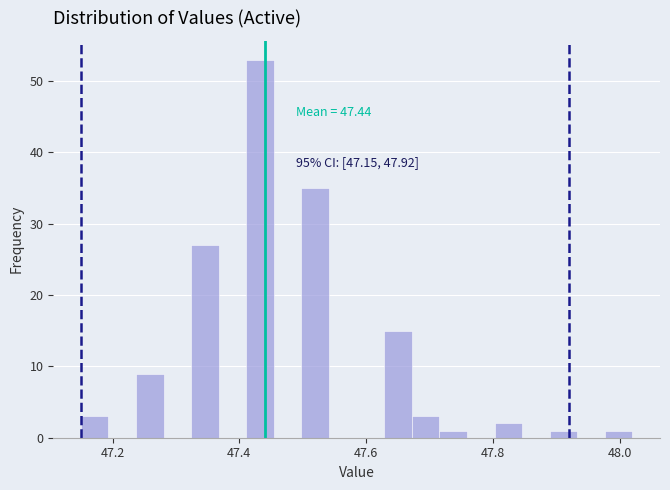

Around what value on the x-axis is the tallest bar? Give the approximate position of its centre, as read against the axis.

47.44